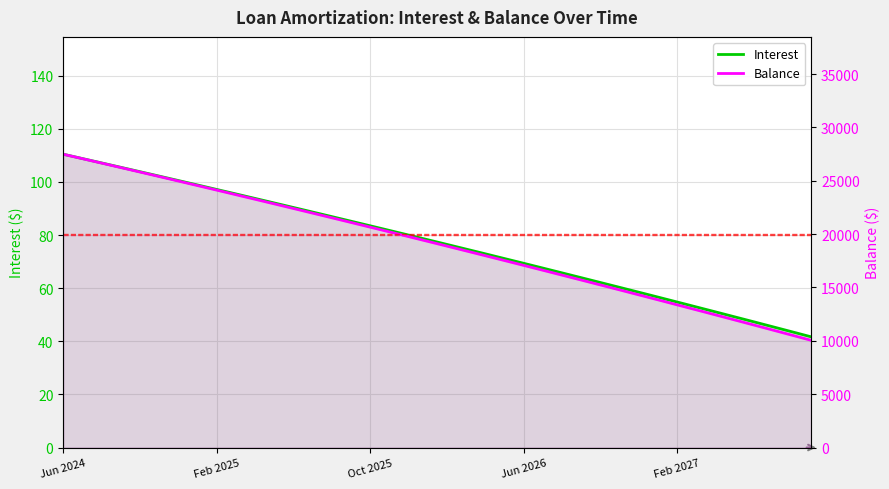

How many values in the Interest series exceed 78?

20